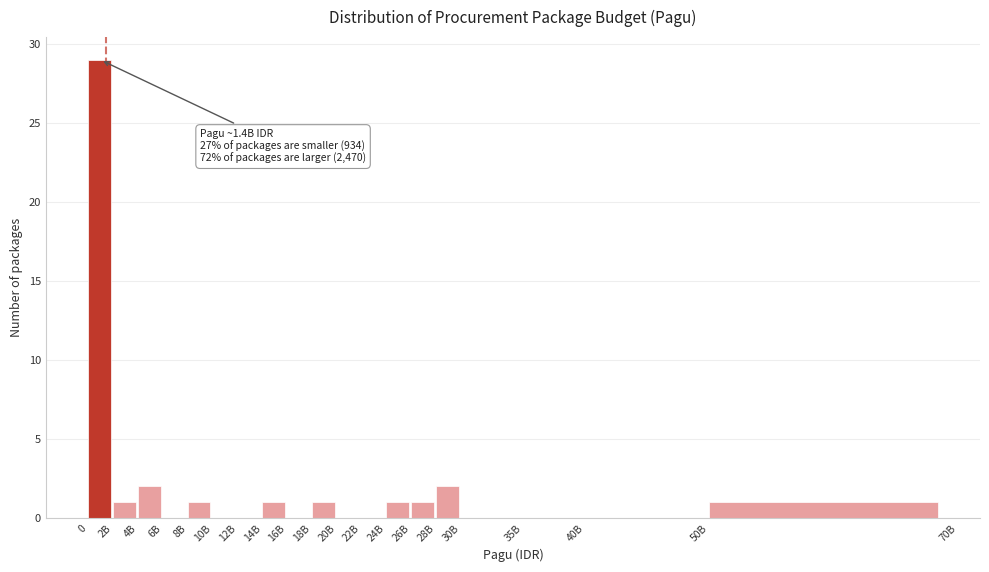

Reading left to right, extract all data points from this chart.

0=29	2B=1	4B=2	6B=0	8B=1	10B=0	12B=0	14B=1	16B=0	18B=1	20B=0	22B=0	24B=1	26B=1	28B=2	30B=0	35B=0	40B=0	50B=1